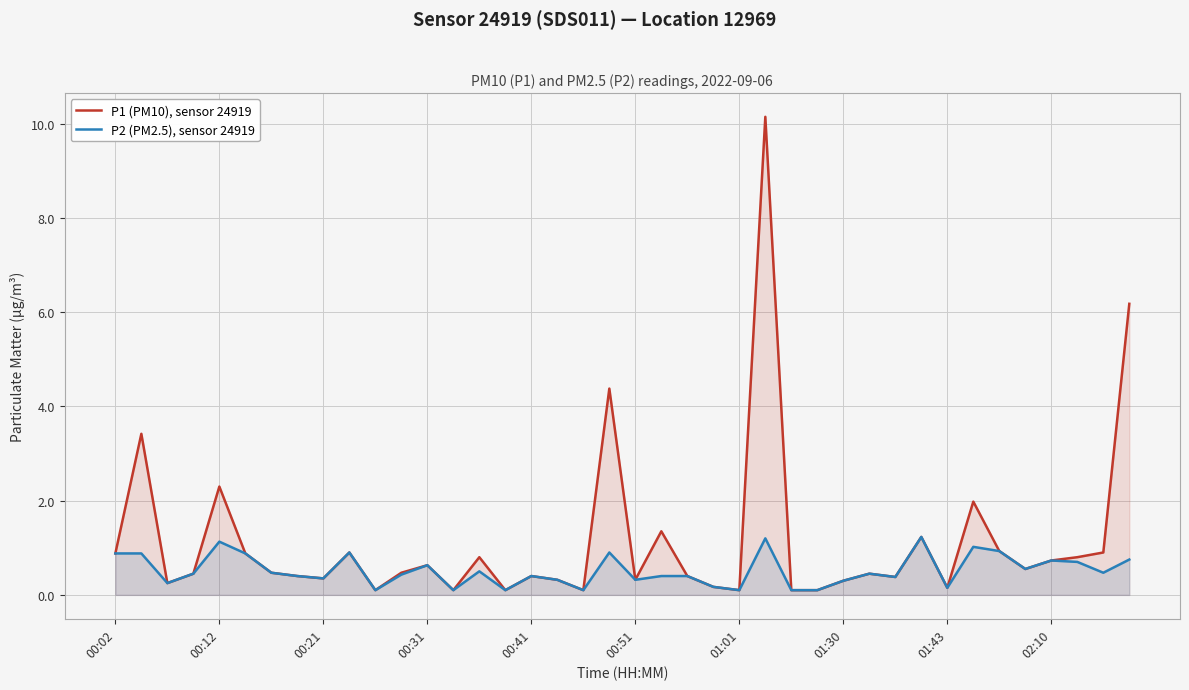

Which series has the largest total across all categories?

P1 (PM10), sensor 24919